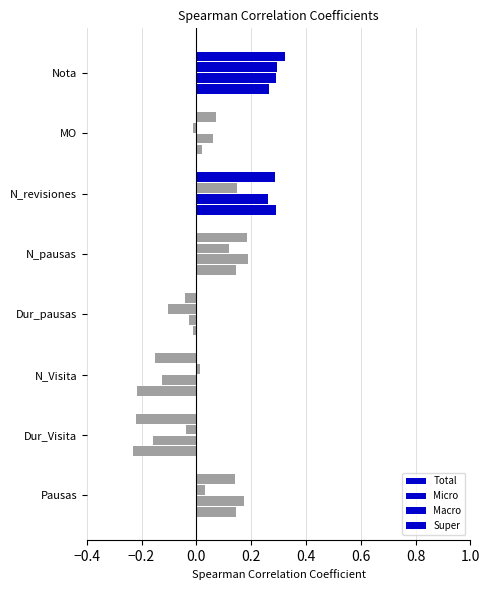

How many data points in Macro are above 0?

5